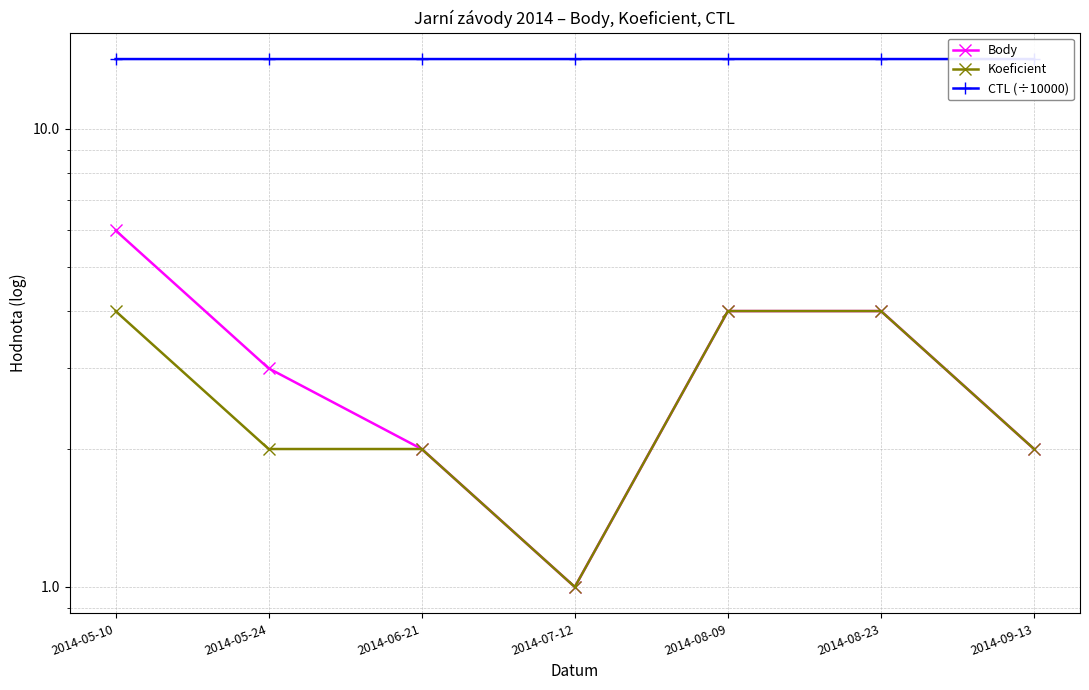

Reading right to left, what are all the values shown in this chart?

Body: 2.0	4.0	4.0	1.0	2.0	3.0	6.0
Koeficient: 2.0	4.0	4.0	1.0	2.0	2.0	4.0
CTL (÷10000): 14.2	14.2	14.2	14.2	14.2	14.2	14.2